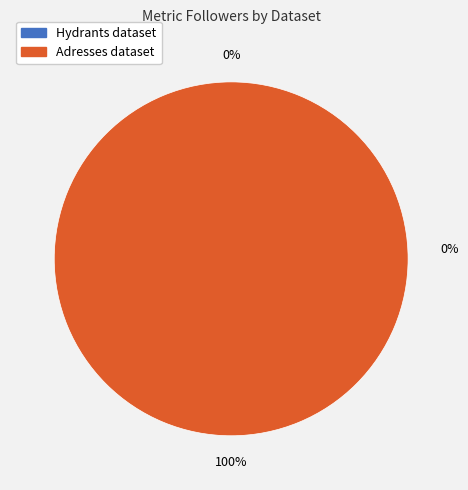

Is there any slice that represents more than half of the pie?

Yes